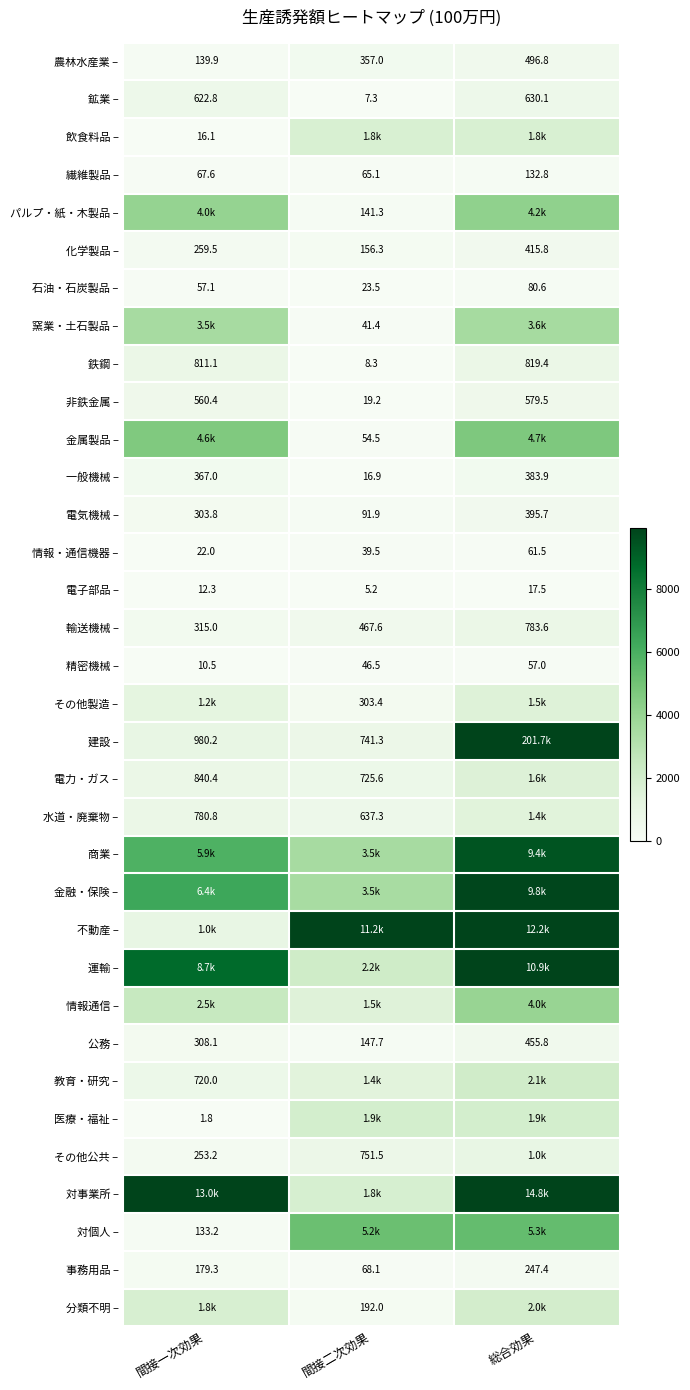

What is the sum of the 公務 – values at 総合効果 and 間接二次効果?

603.5